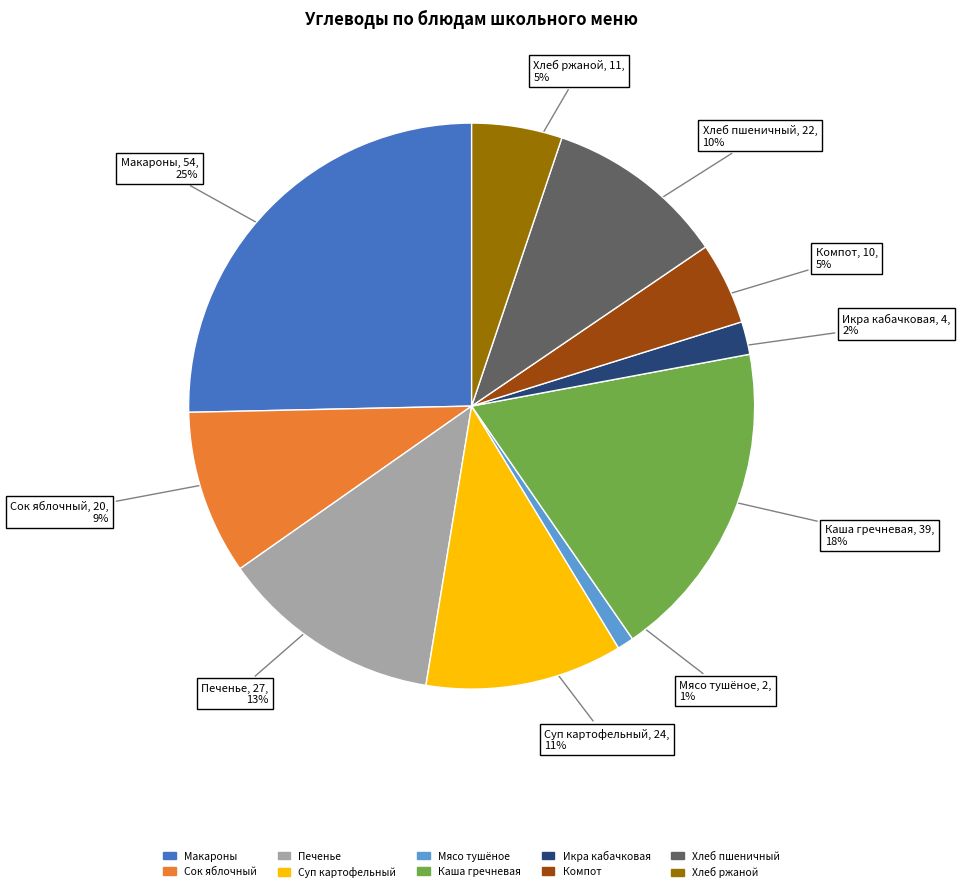

Which has a higher value, Мясо тушёное or Хлеб пшеничный?

Хлеб пшеничный